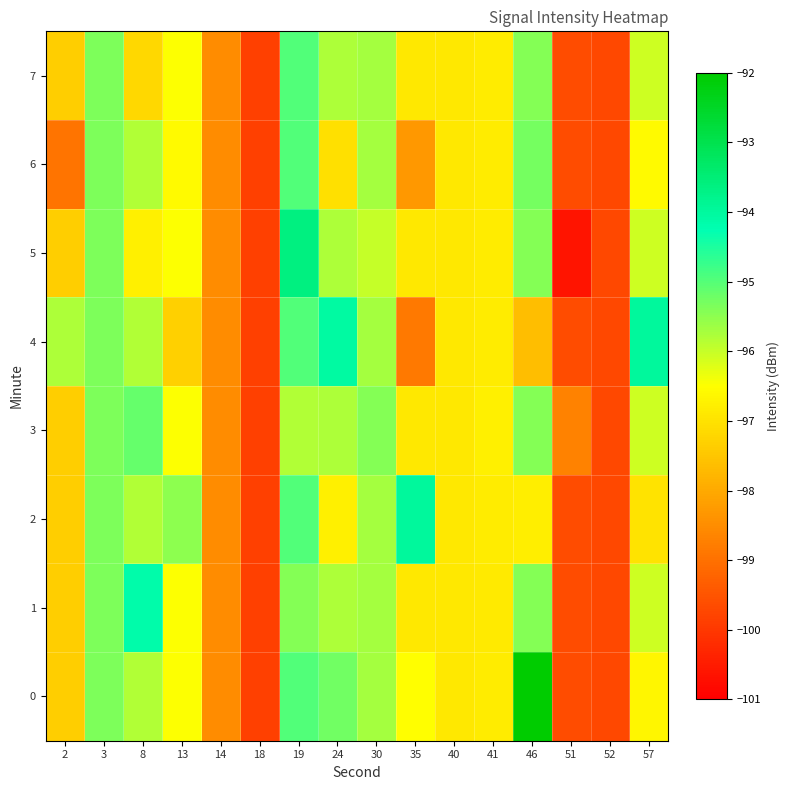

Count the number of data series in this chart.

8